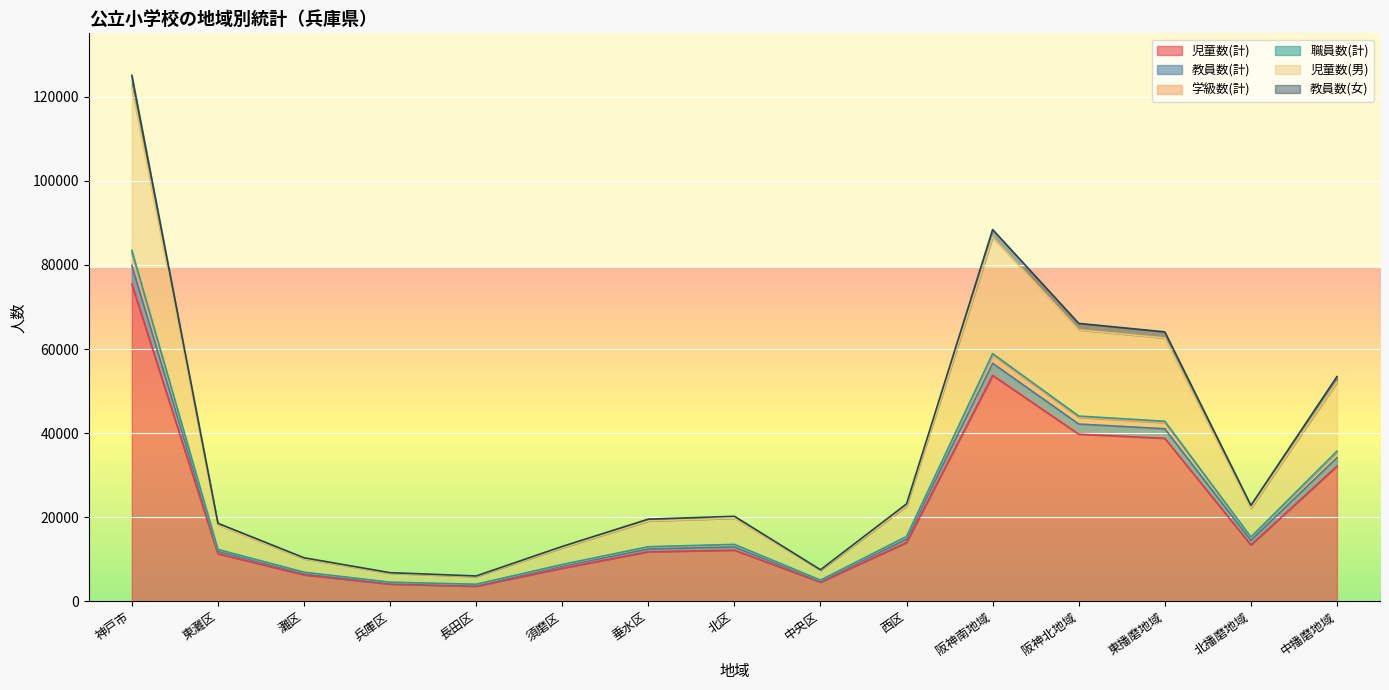

Is the value of 学級数(計) at 灘区 greater than the value of 児童数(男) at 須磨区?

No